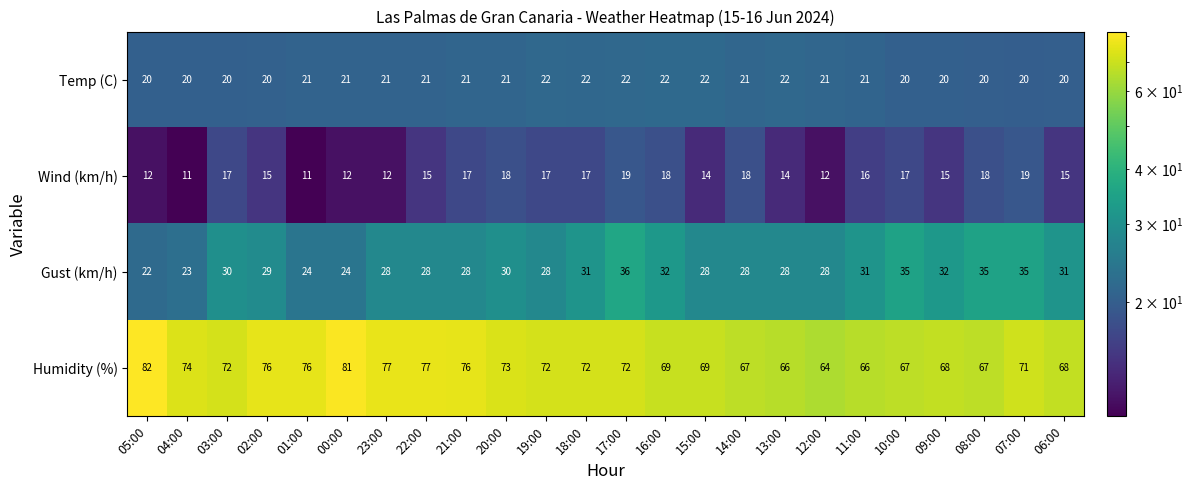

List the series in order of their peak value, lowest first.

Wind (km/h), Temp (C), Gust (km/h), Humidity (%)